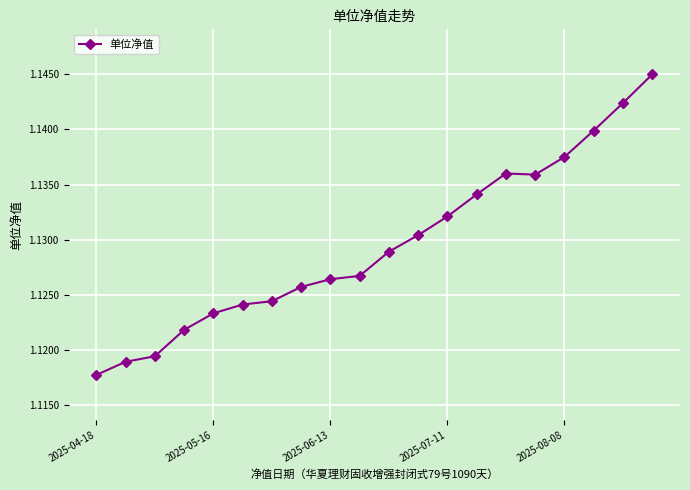

What is the sum of all values?

22.6